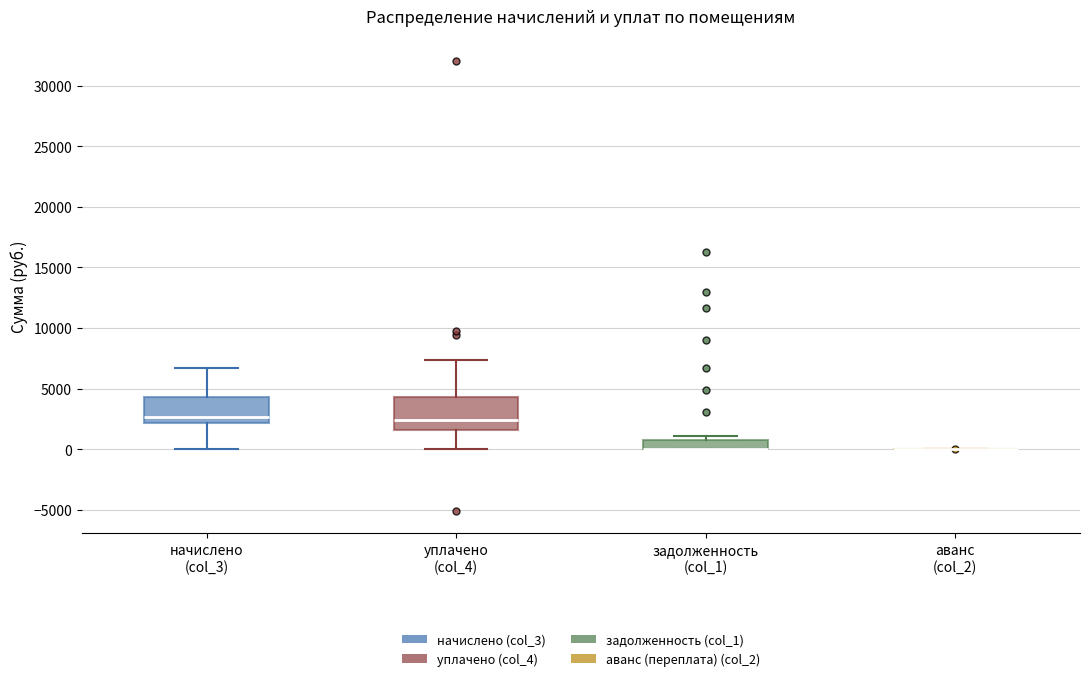

Which box is the tallest, from its lower edge to its upper edge?

уплачено (col_4)